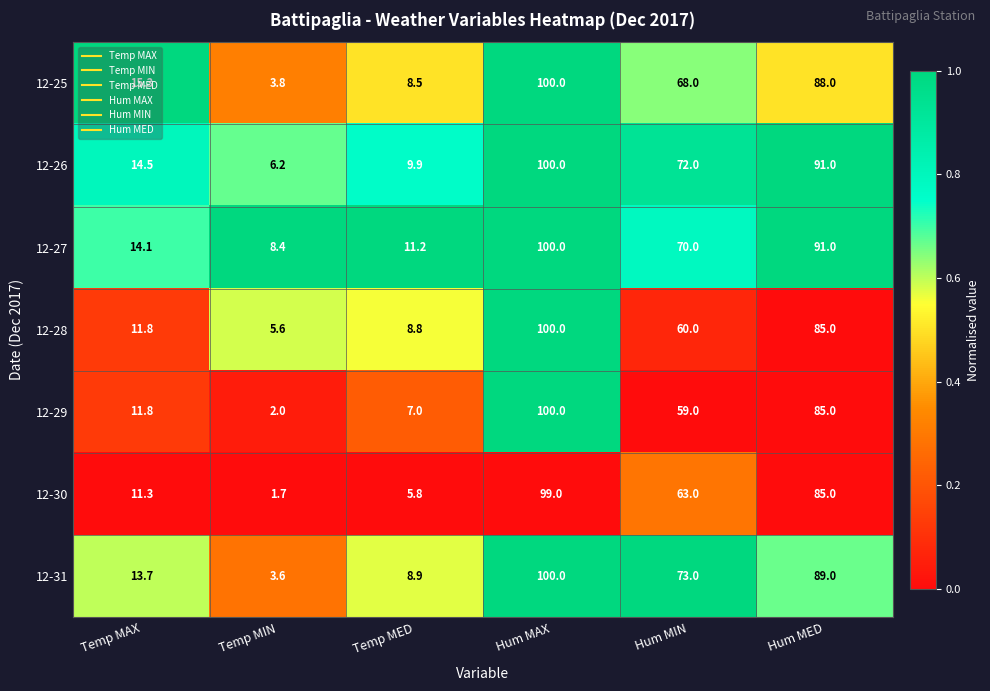

What is the difference between the second highest and minimum values in the 12-31 series?

85.4